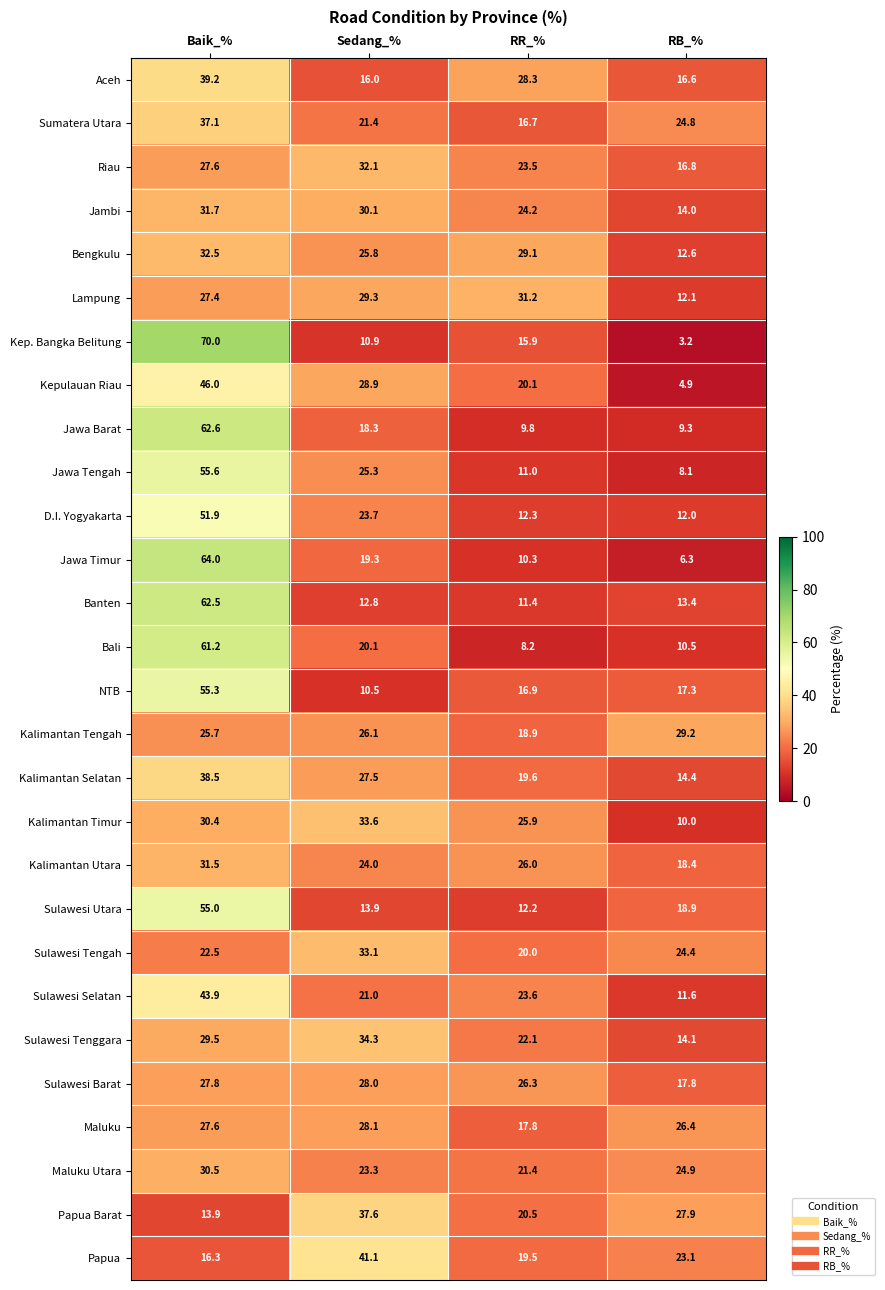

Which series has the widest spread of values?

Kep. Bangka Belitung